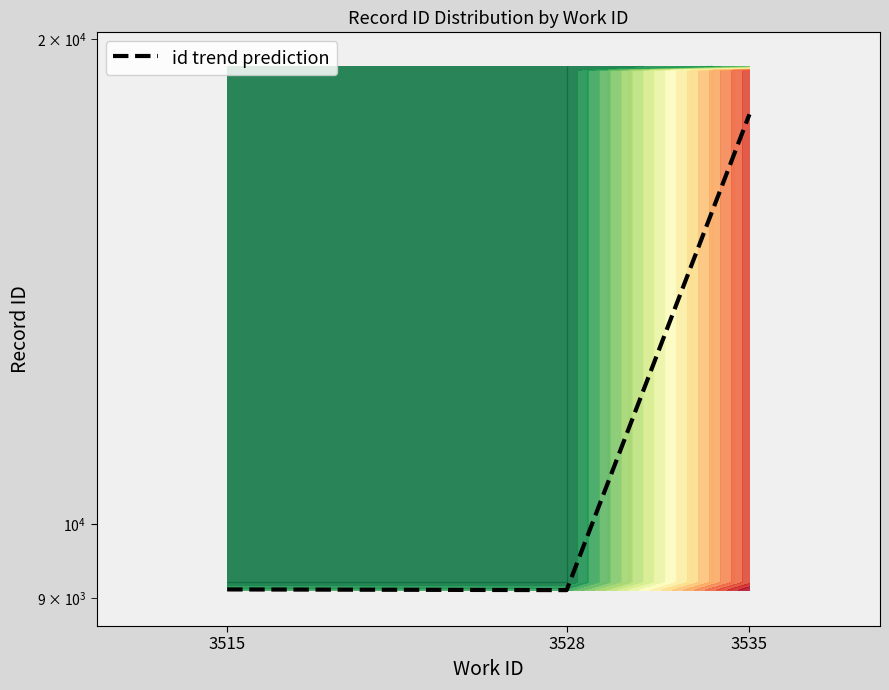

What is the sum of all values?

36162.5